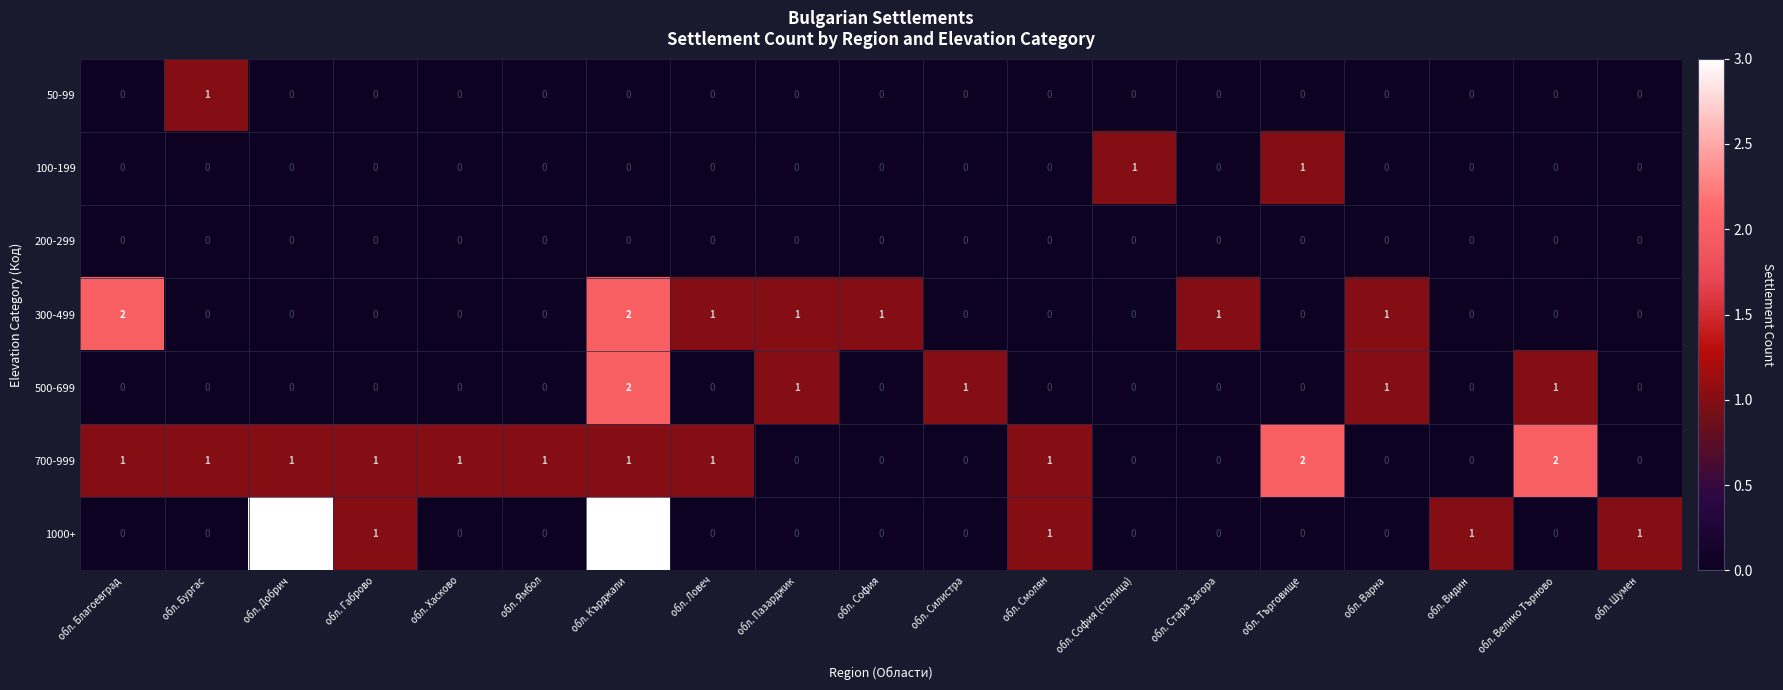

At which category is the sum across all series the highest?

обл. Кърджали